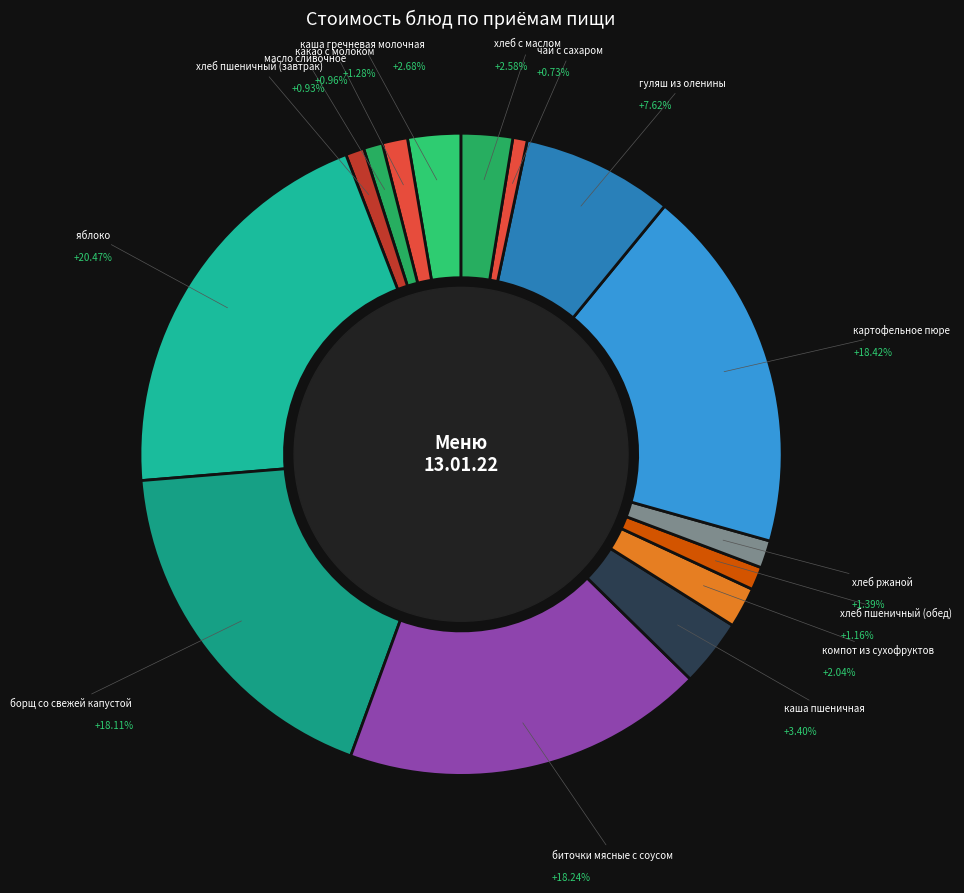

How many slices are in this pie chart?

15